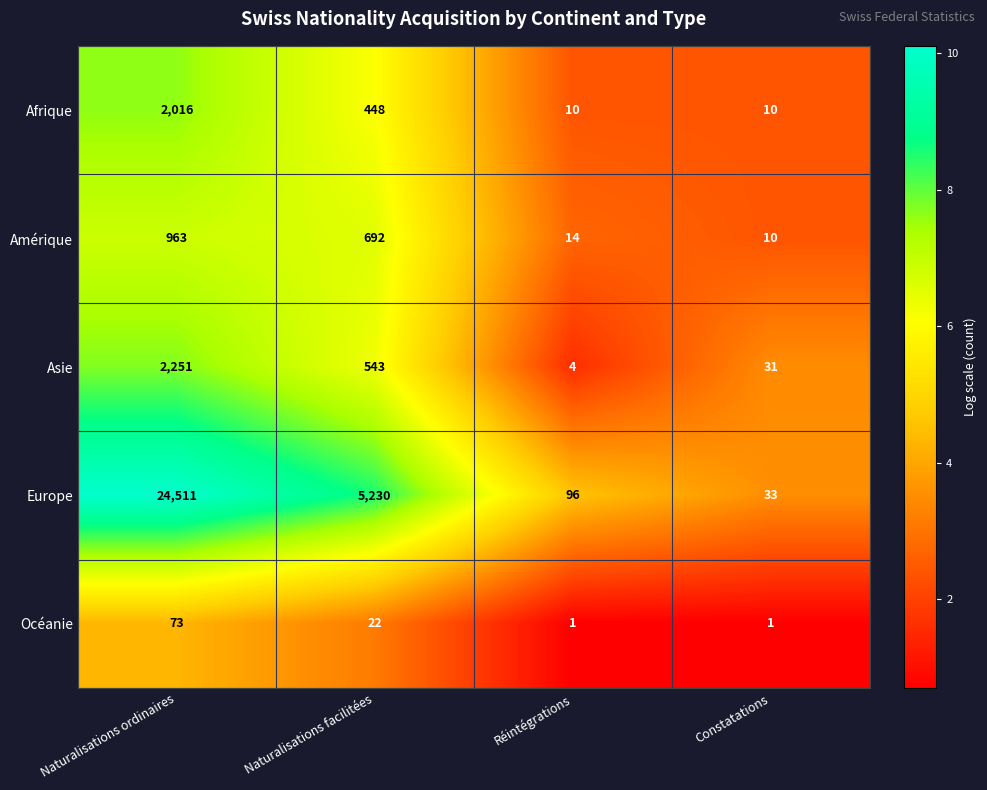

Which series changed the most between Naturalisations facilitées and Réintégrations?

Europe